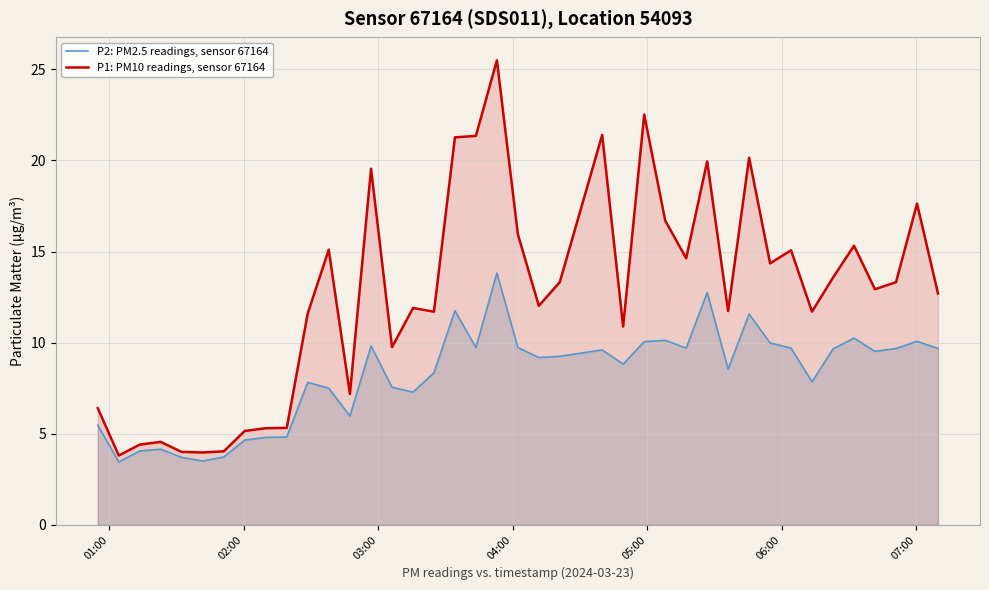

Does the chart have visible grid lines?

Yes